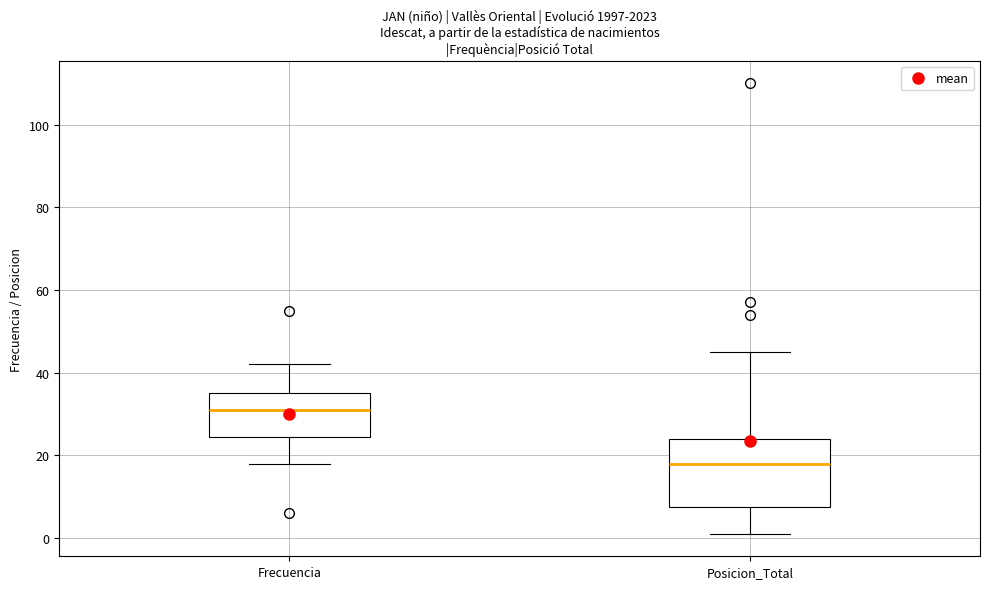

Reading left to right, read every box against the y-axis: the position of its median line, the range the box covers, and the ends of its whiskers. The values are not printed on the chart, so give them approximately, as read against the axis.

Frecuencia: median 32, box 24 to 36, whiskers 18 to 42
Posicion_Total: median 18, box 8 to 24, whiskers 2 to 46